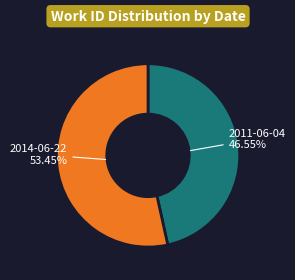

Is there a majority slice in this chart?

Yes